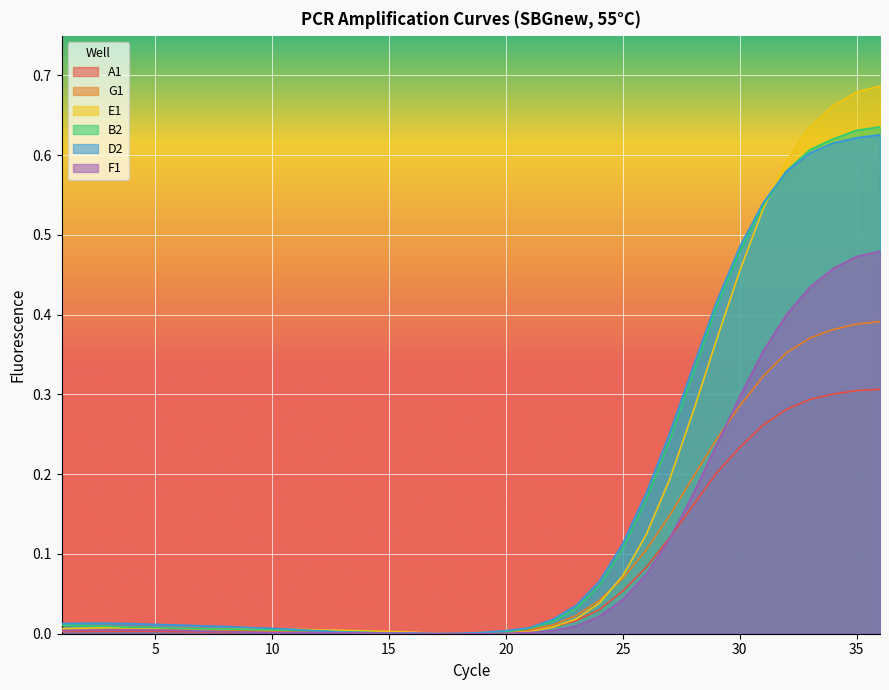

What is the sum of the E1 values at 30 and 28?

0.7